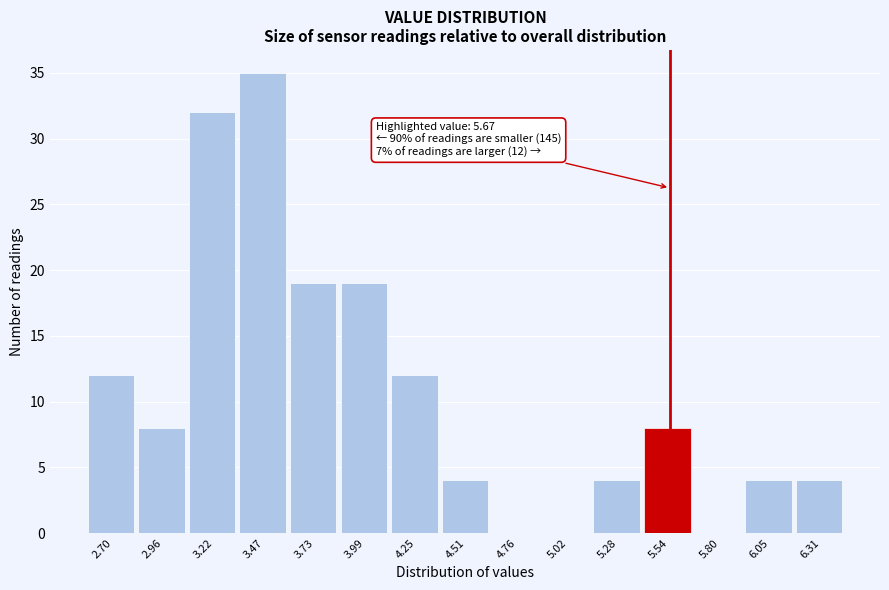

Reading right to left, transcribe all the data shown in this chart.

6.31=4	6.05=4	5.80=0	5.54=8	5.28=4	5.02=0	4.76=0	4.51=4	4.25=12	3.99=19	3.73=19	3.47=35	3.22=32	2.96=8	2.70=12